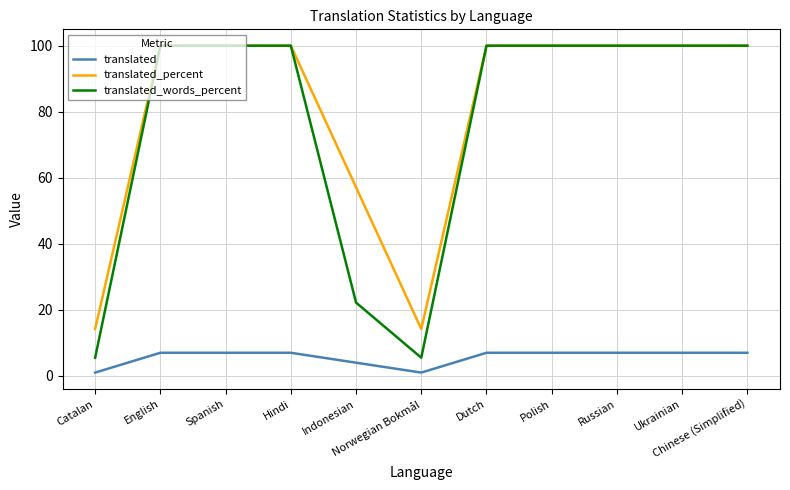

What is the average value of the translated_percent series?

80.5